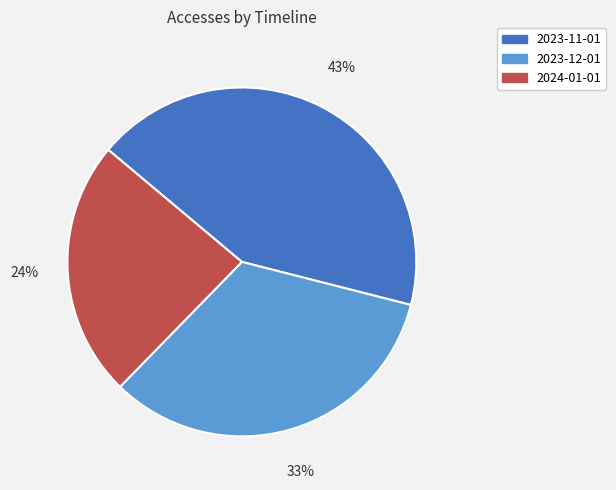

To the nearest percent, what percentage of the pie is 2023-12-01?

33%